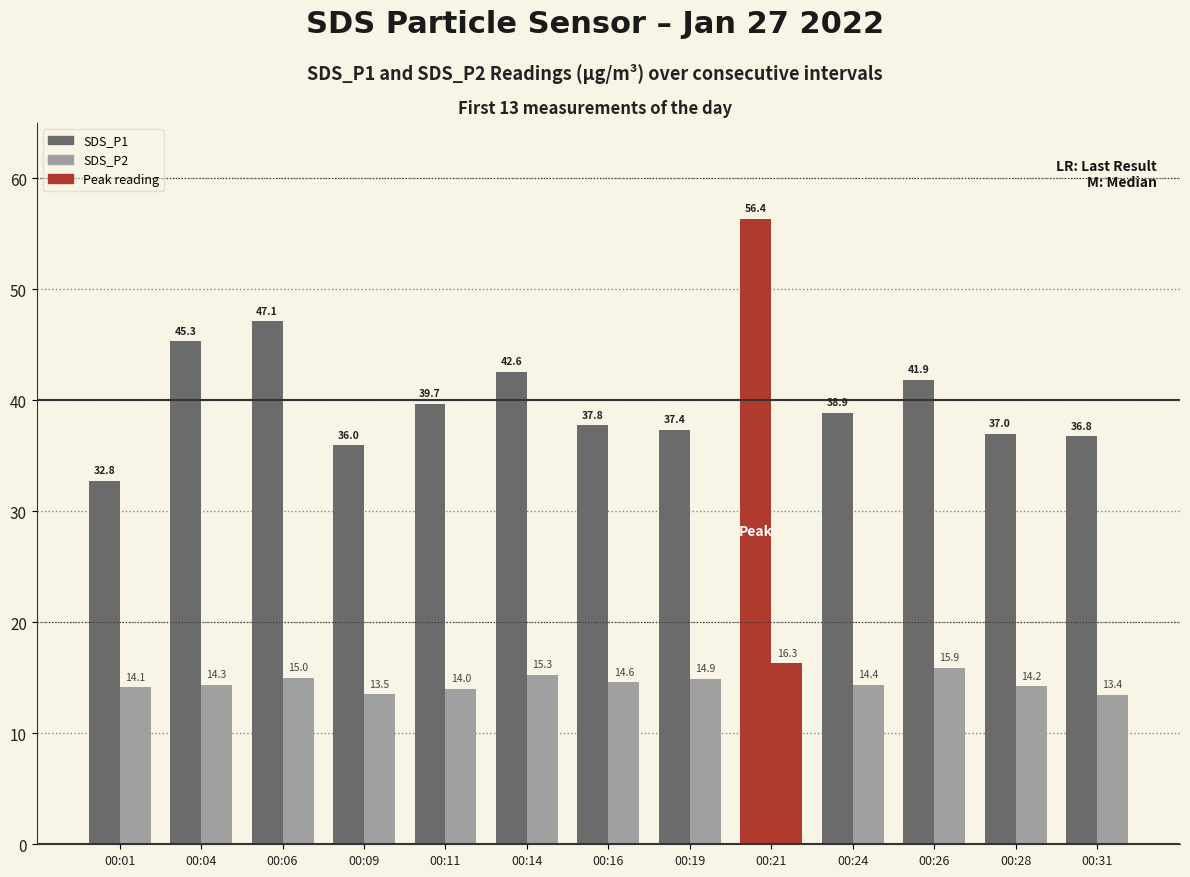

Reading right to left, what are all the values shown in this chart?

SDS_P1: 00:31=36.8	00:28=37.0	00:26=41.9	00:24=38.9	00:21=56.4	00:19=37.4	00:16=37.8	00:14=42.6	00:11=39.7	00:09=36.0	00:06=47.1	00:04=45.3	00:01=32.8
SDS_P2: 00:31=13.4	00:28=14.2	00:26=15.9	00:24=14.4	00:21=16.3	00:19=14.9	00:16=14.6	00:14=15.3	00:11=14.0	00:09=13.5	00:06=15.0	00:04=14.3	00:01=14.1